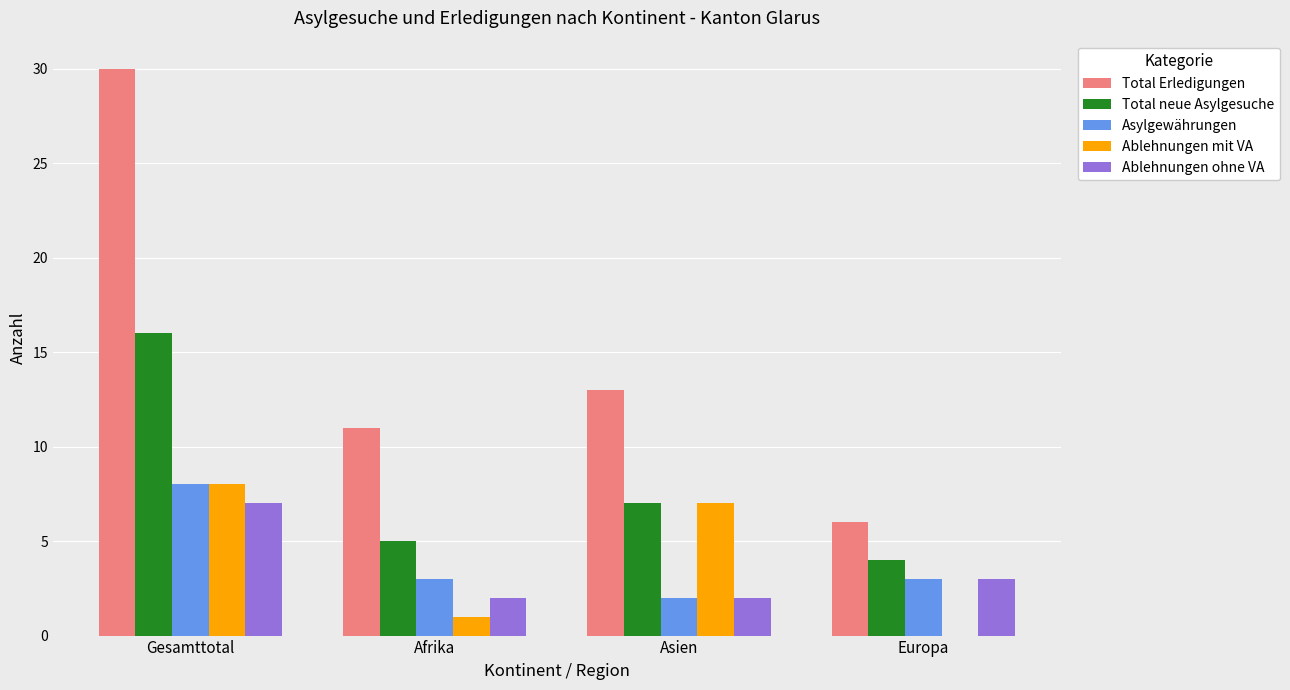

How many distinct data groups are displayed?

5